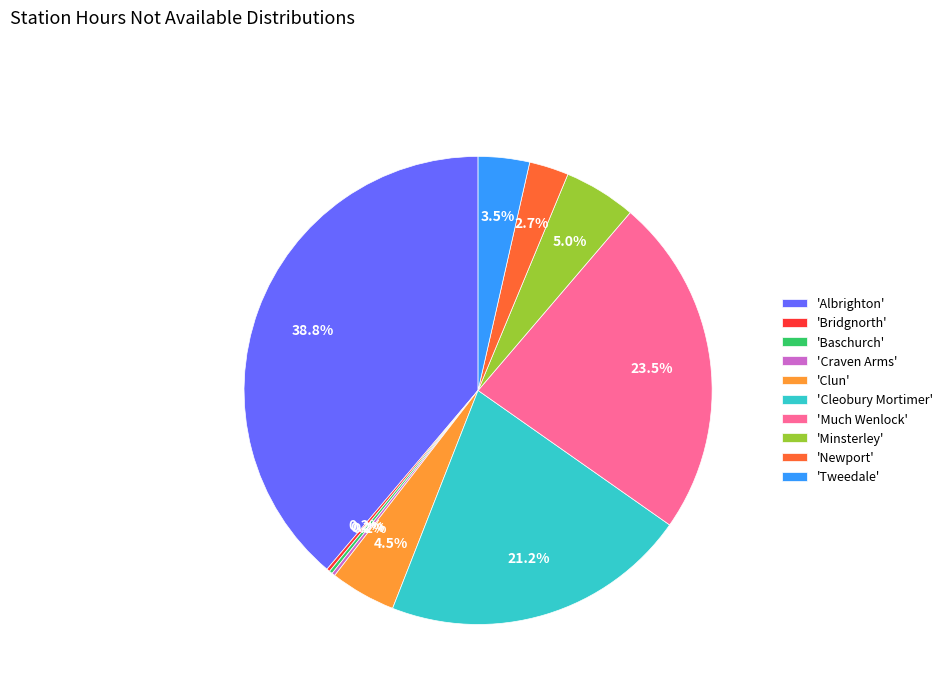

To the nearest percent, what is the difference between the largest and smallest slice percentages?

39%